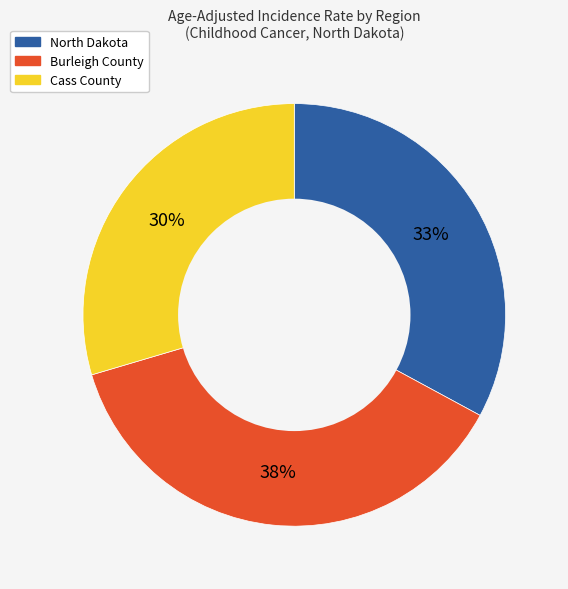

What percentage is the Cass County slice, to the nearest percent?

30%